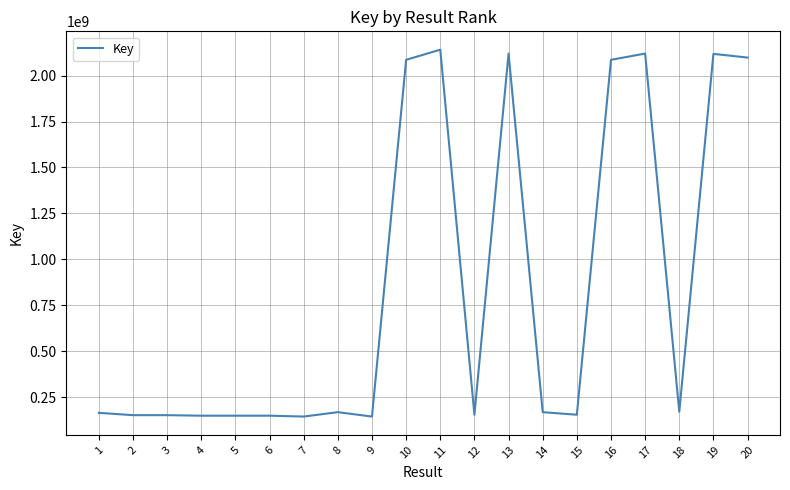

What is the difference between the values at 20 and 7?

1954051428